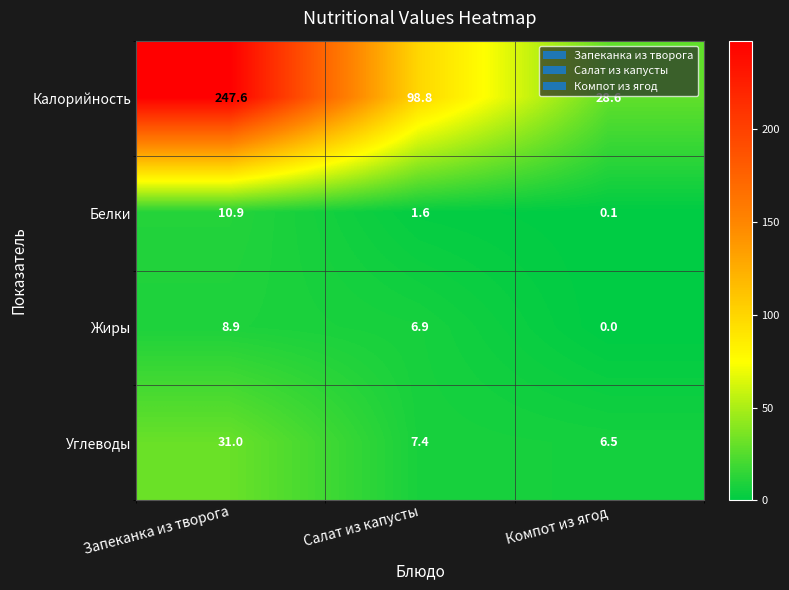

Reading left to right, extract all data points from this chart.

Калорийность: Запеканка из творога=247.6	Салат из капусты=98.8	Компот из ягод=28.6
Белки: Запеканка из творога=10.9	Салат из капусты=1.6	Компот из ягод=0.1
Жиры: Запеканка из творога=8.9	Салат из капусты=6.9	Компот из ягод=0.0
Углеводы: Запеканка из творога=31.0	Салат из капусты=7.4	Компот из ягод=6.5